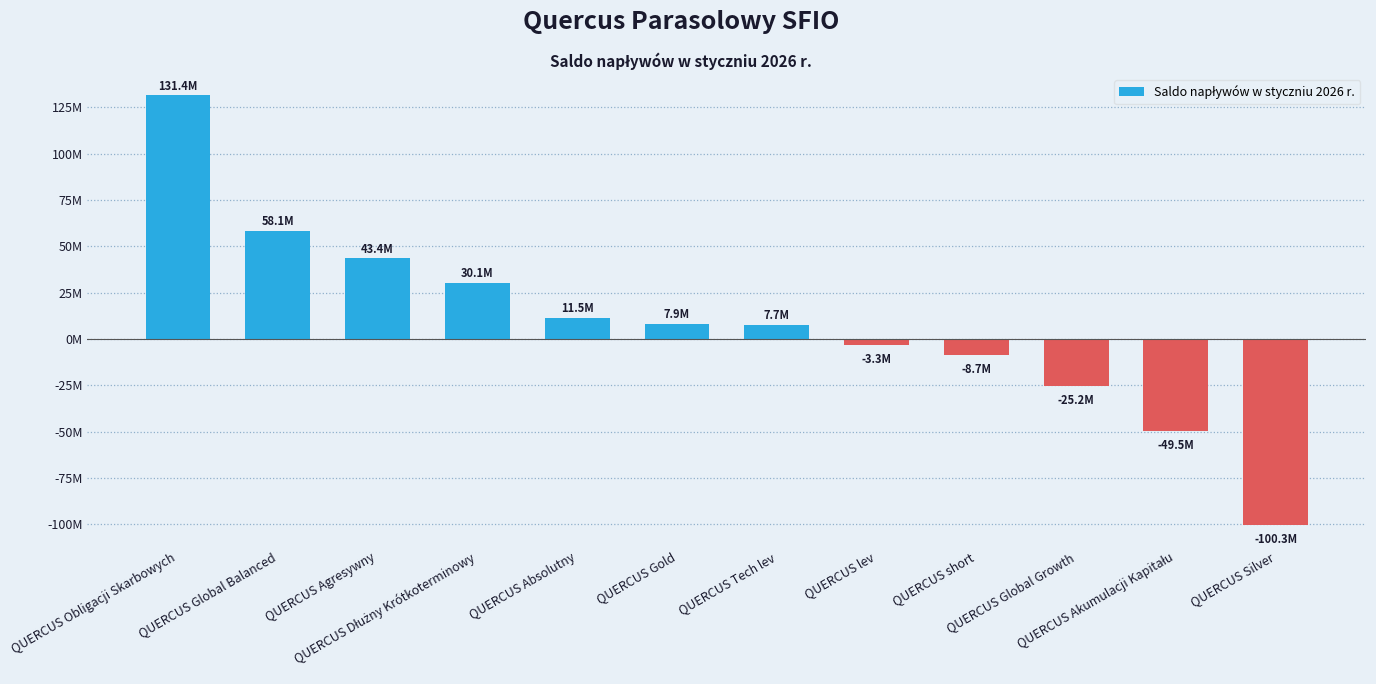

True or false: the data shows 30069898.2 at QUERCUS Dłużny Krótkoterminowy.

True